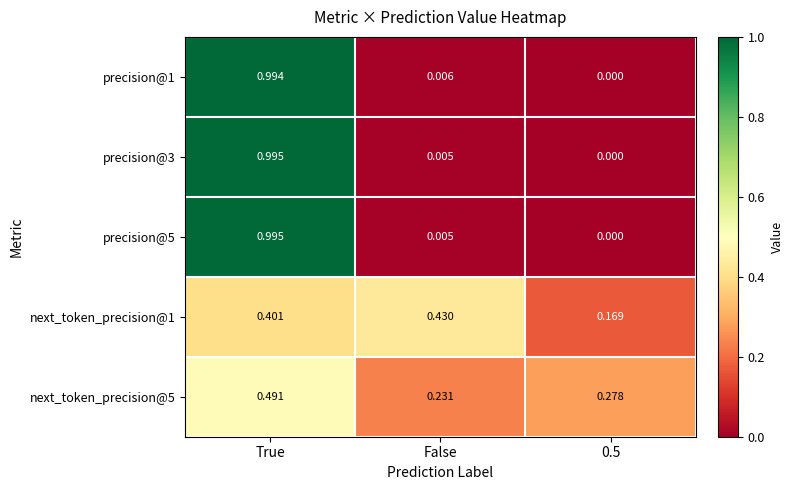

At which label does next_token_precision@5 reach its peak?

True